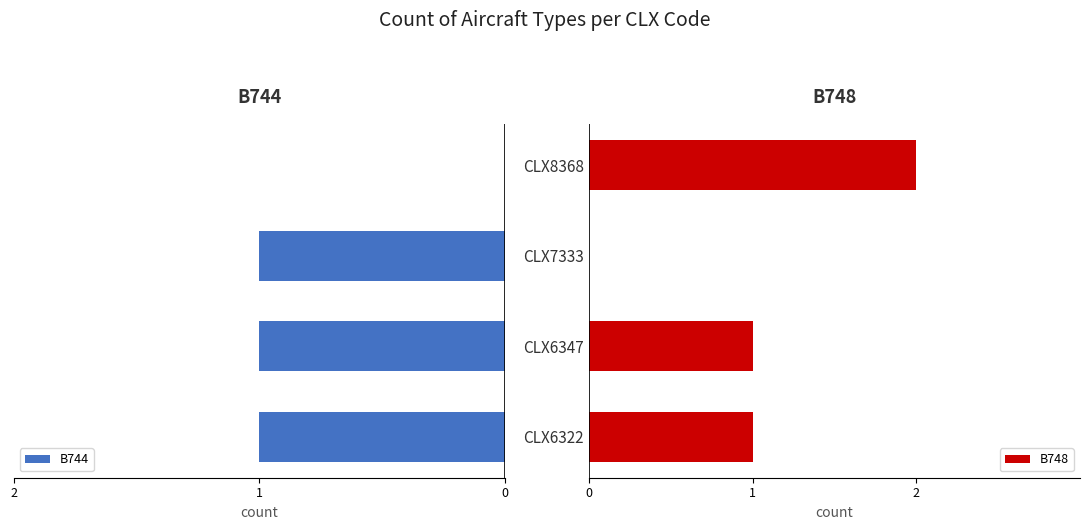

Count the B744 values in the range 1 to 2.

3